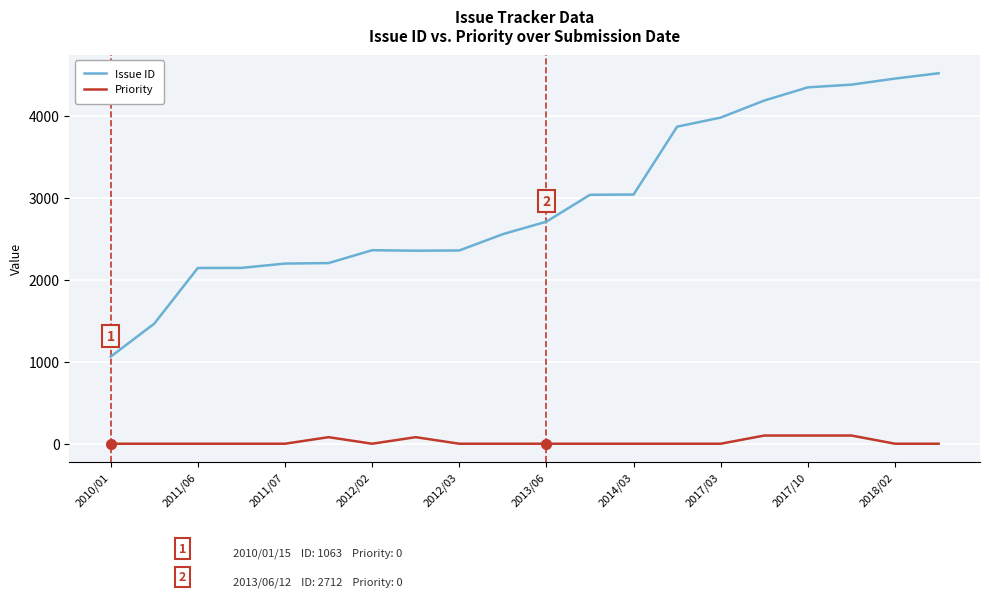

What is the highest value of the Priority series?

100